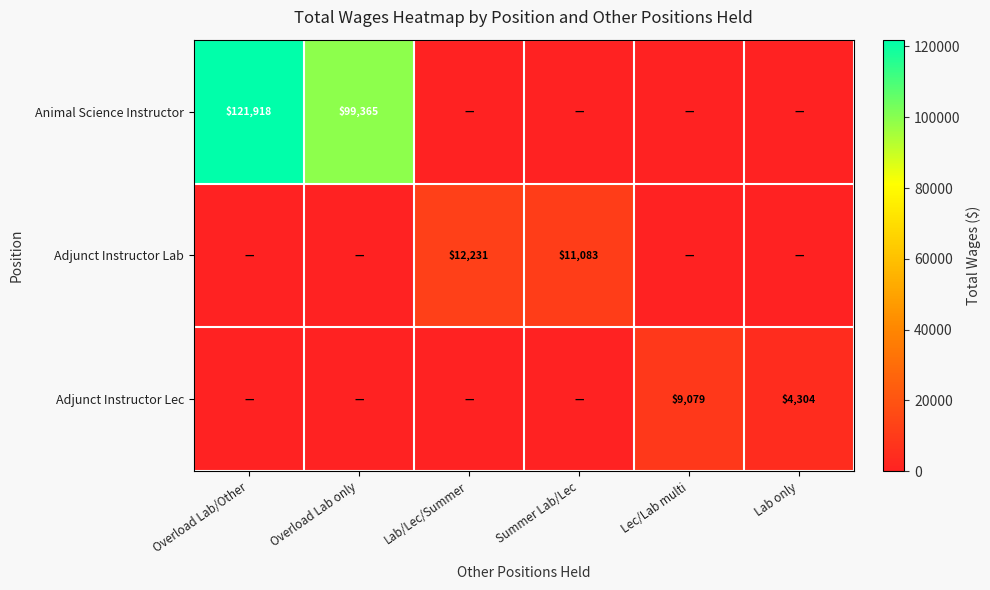

Is it true that Adjunct Instructor Lab equals 2673 at Summer Lab/Lec?

False